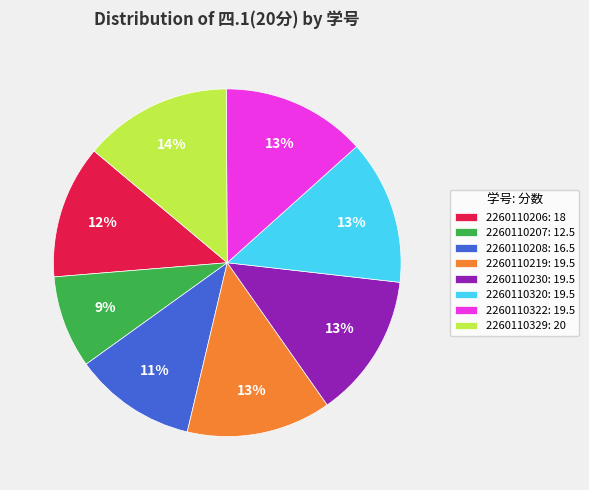

Which slice is the smallest?

2260110207